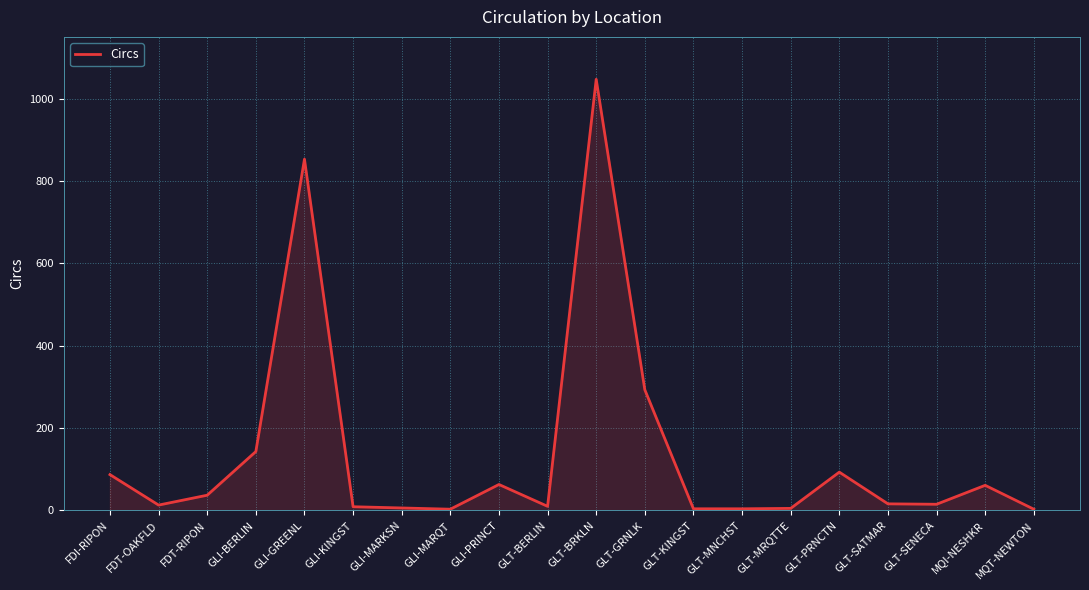

Between GLT-PRNCTN and GLI-MARKSN, which is larger?

GLT-PRNCTN